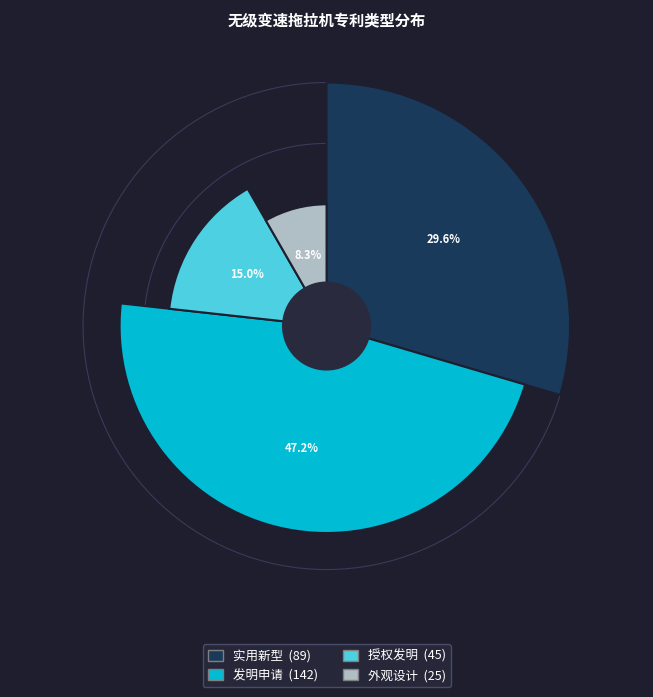

To the nearest percent, what is the combined percentage of 发明申请 and 授权发明?

62%